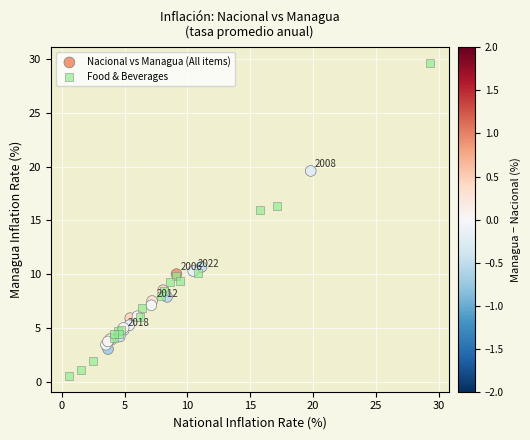

Which series has the widest spread of Y values?

Food & Beverages